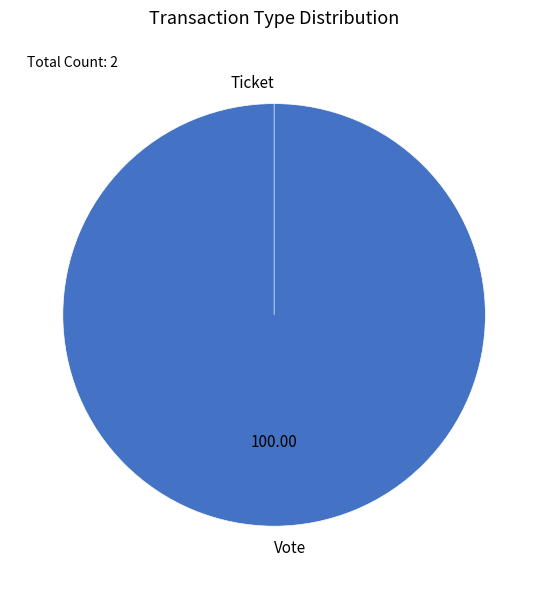

Is it true that Ticket is 1% of the pie?

False